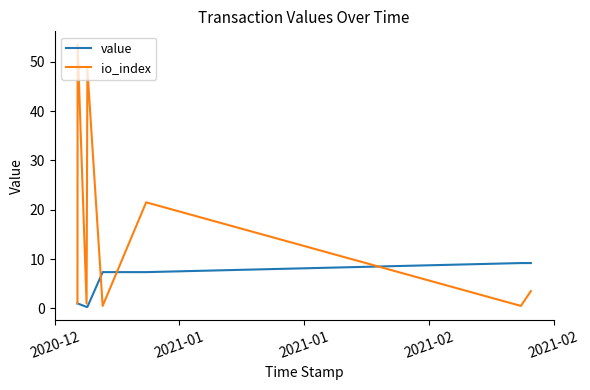

What is the highest value of the io_index series?

53.5